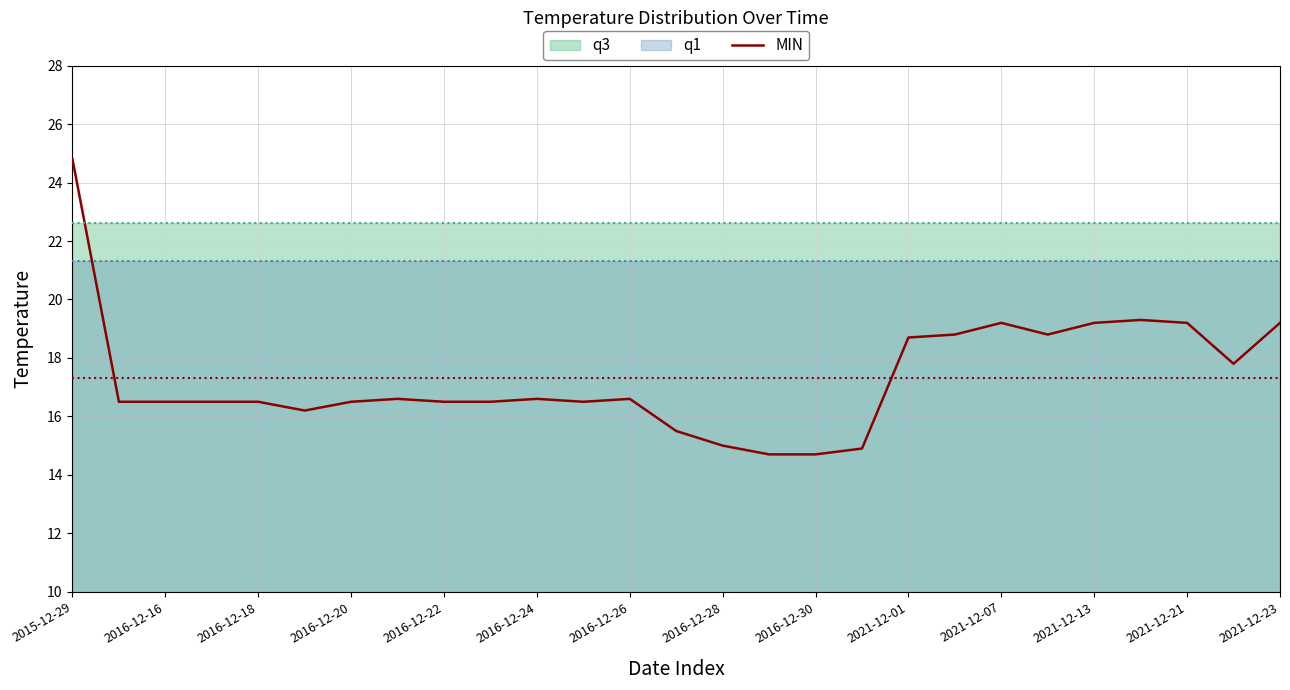

Where does the MIN series first go above 16?

2015-12-29